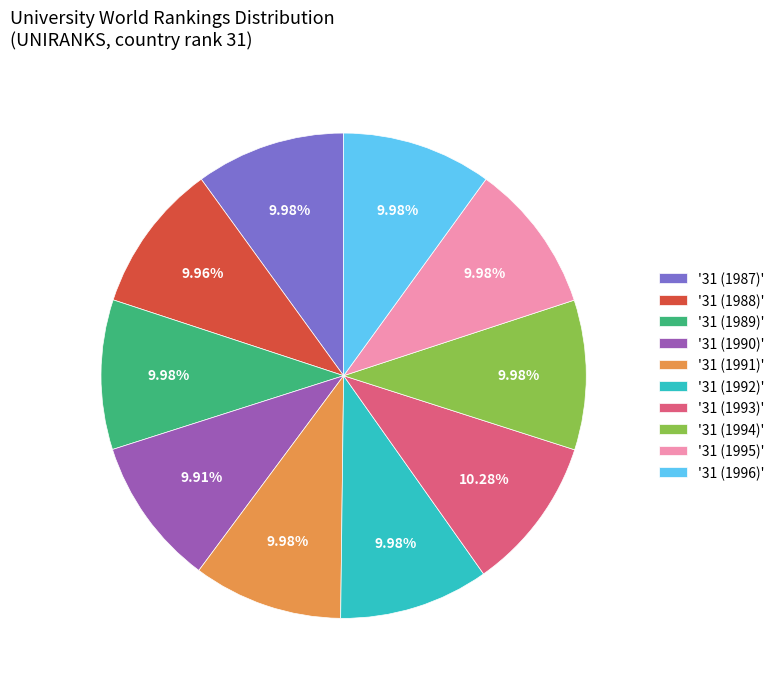

Combined, do '31 (1989)' and '31 (1996)' account for over 50%?

No